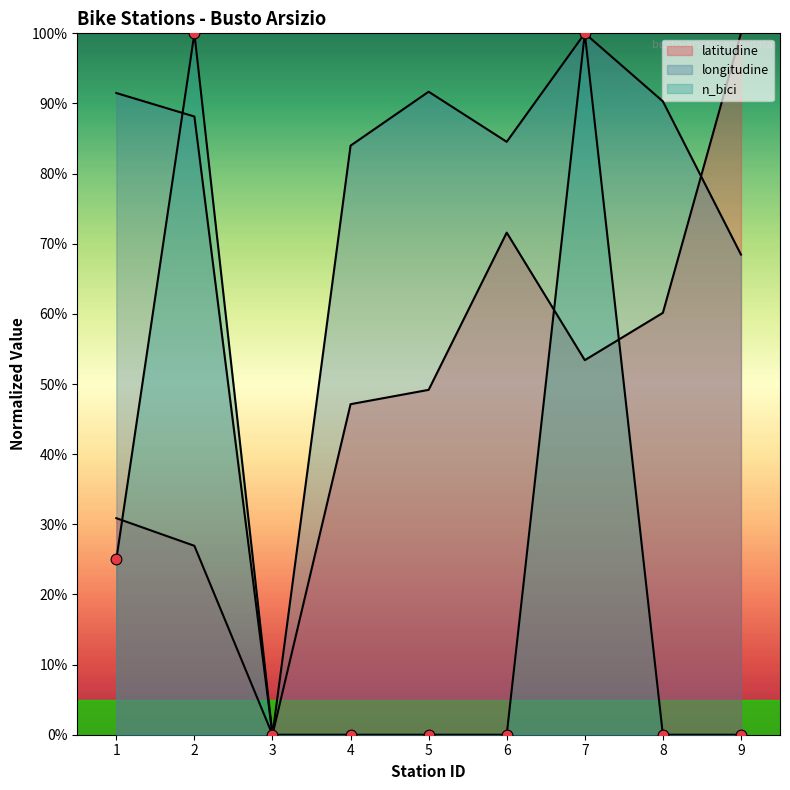

At which category is the sum across all series the highest?

7